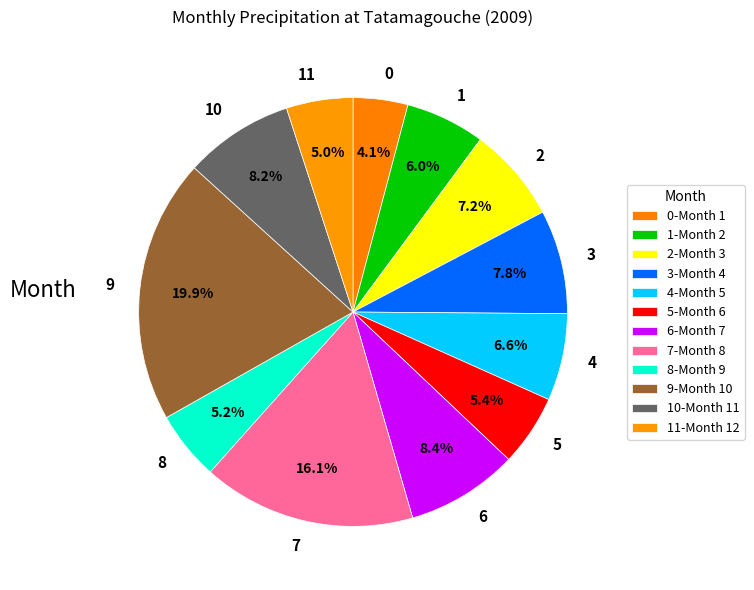

The 5 slice represents 1% of the pie. True or false?

False